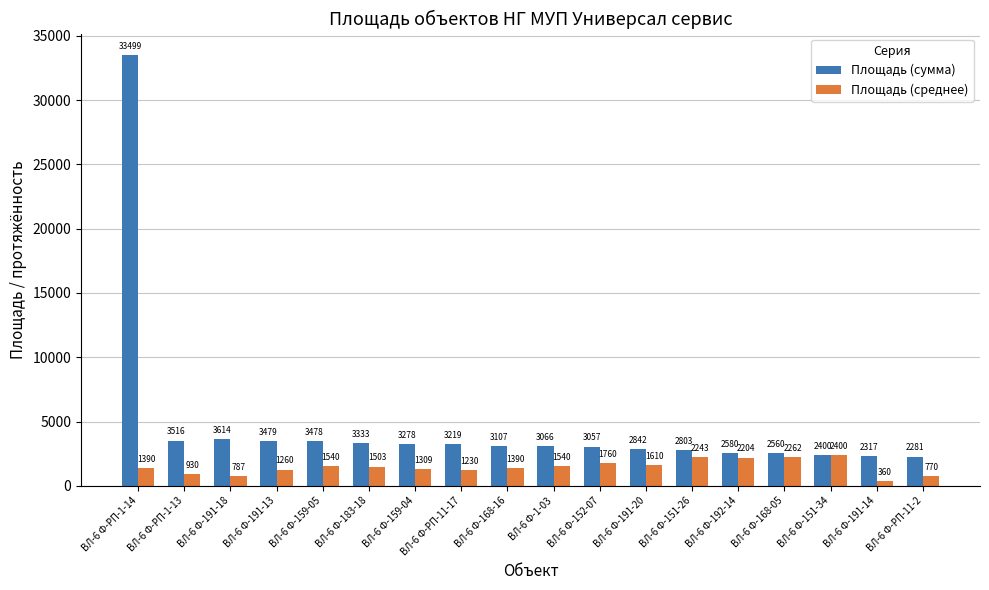

Rank the series by their average value, from lowest to highest.

Площадь (среднее), Площадь (сумма)